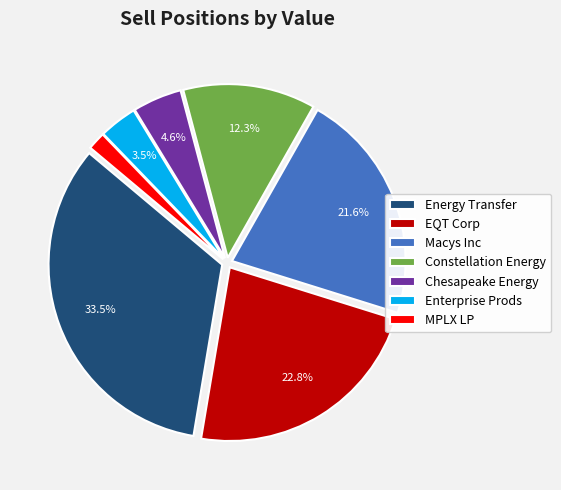

What is the total percentage of Enterprise Prods and Energy Transfer?

37.0%